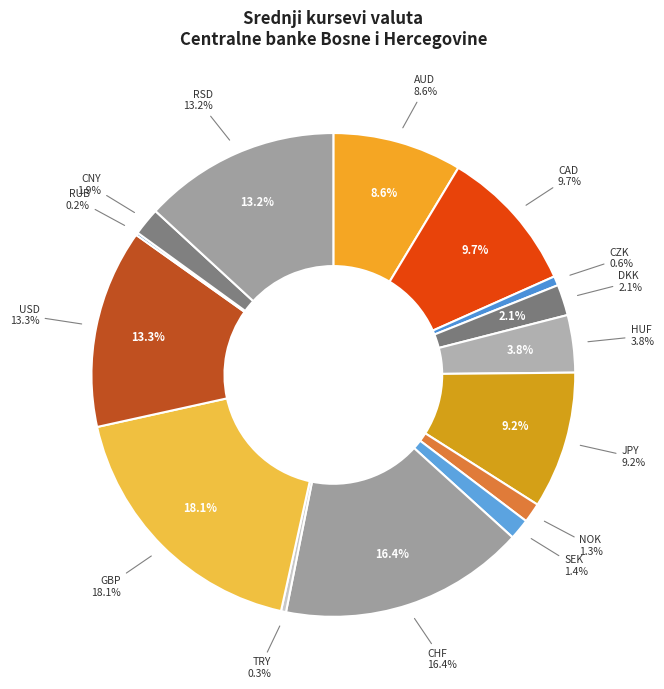

What percentage is NOT represented by HUF?

96.2%